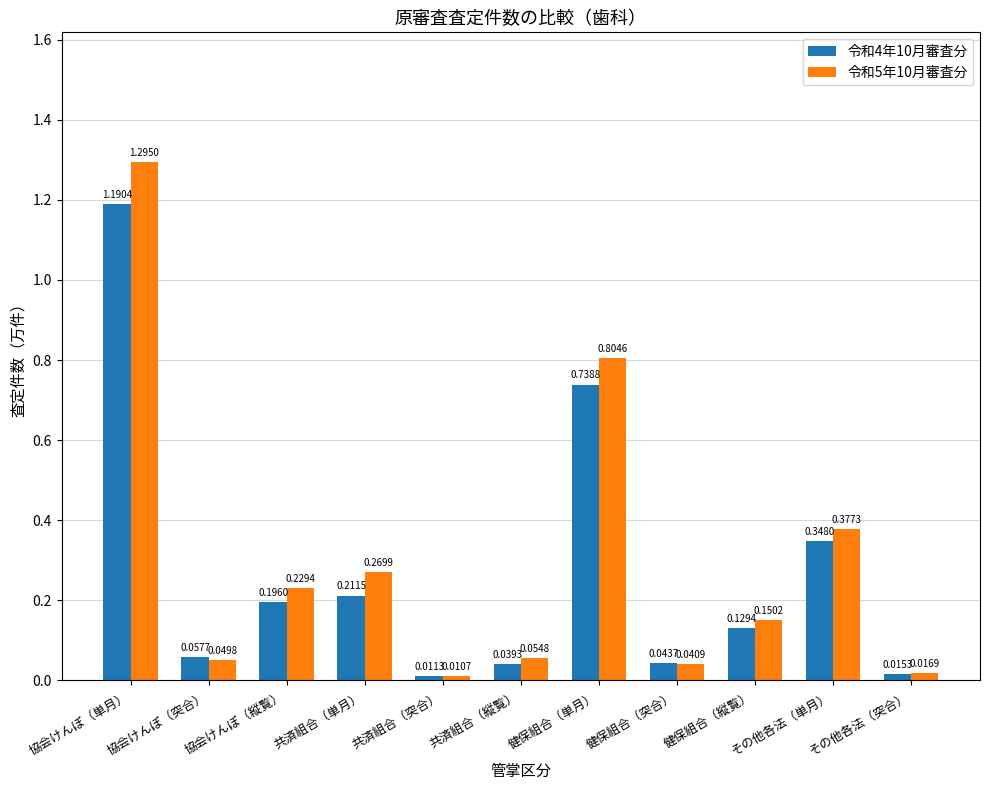

Which category has the lowest value in the 令和5年10月審査分 series?

共済組合（突合）